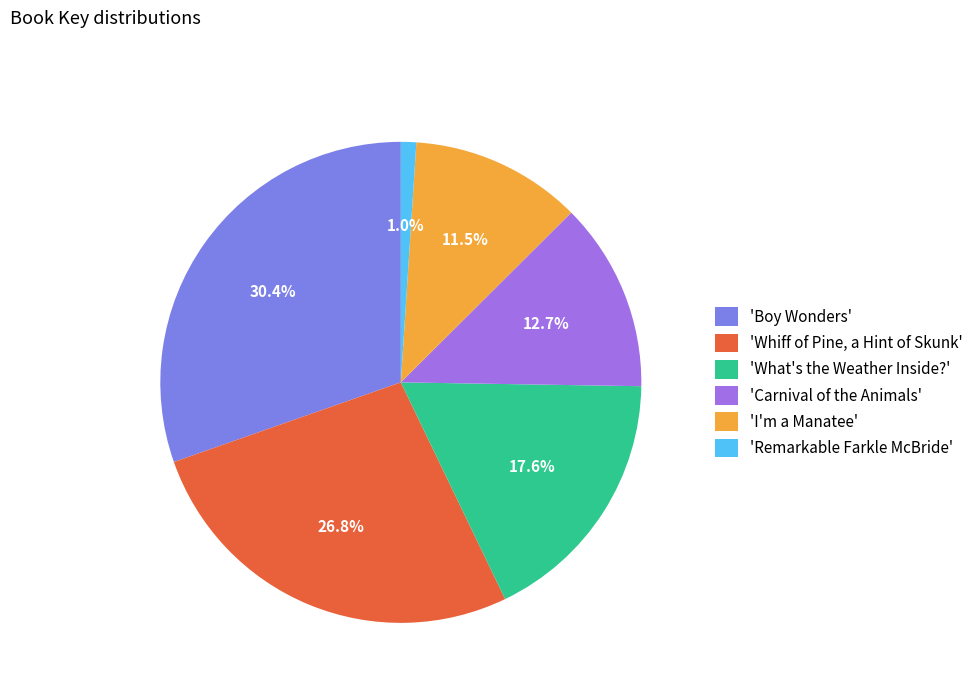

Which slice is the largest?

'Boy Wonders'